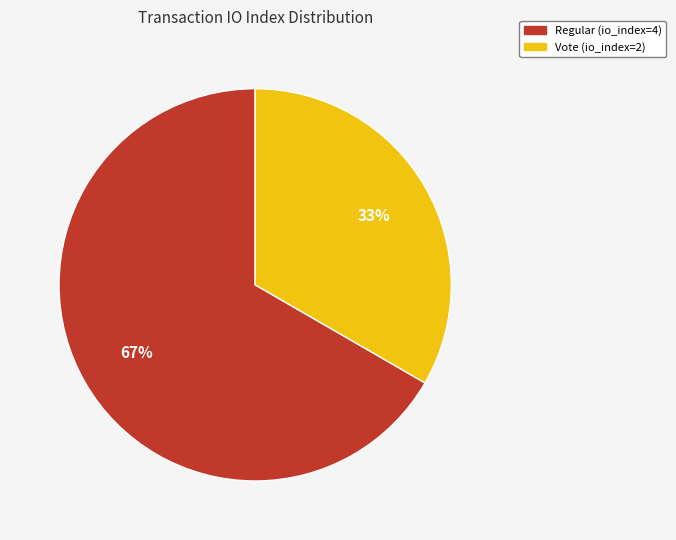

Which slice is the largest?

Regular (io_index=4)